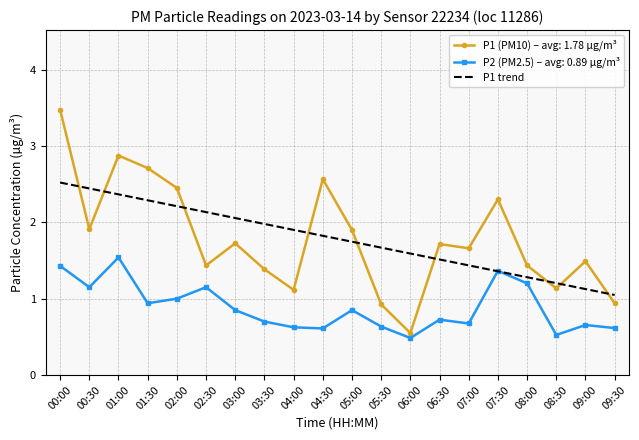

What is the minimum value shown in the chart?

0.5